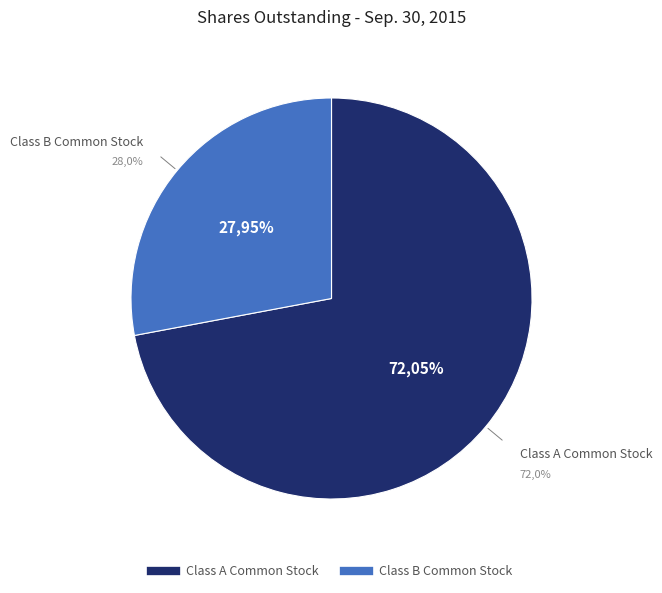

To the nearest percent, what portion does Class B Common Stock represent?

28%